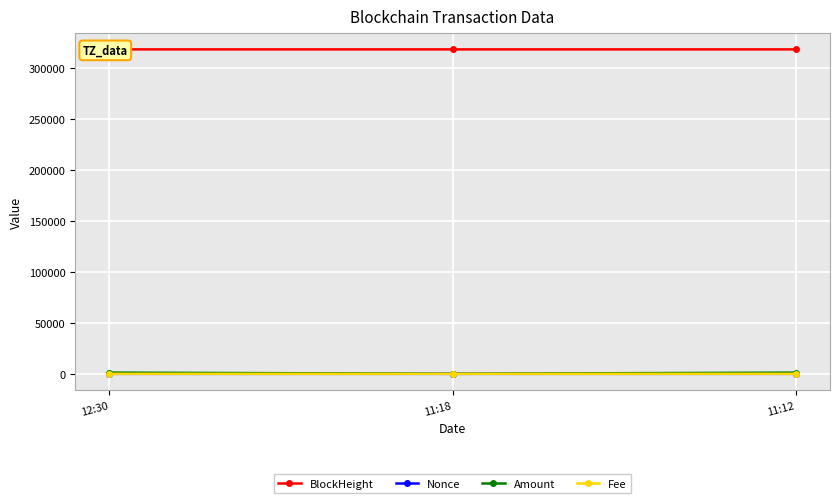

Is the value of Amount at 11:18 greater than the value of Nonce at 11:12?

Yes